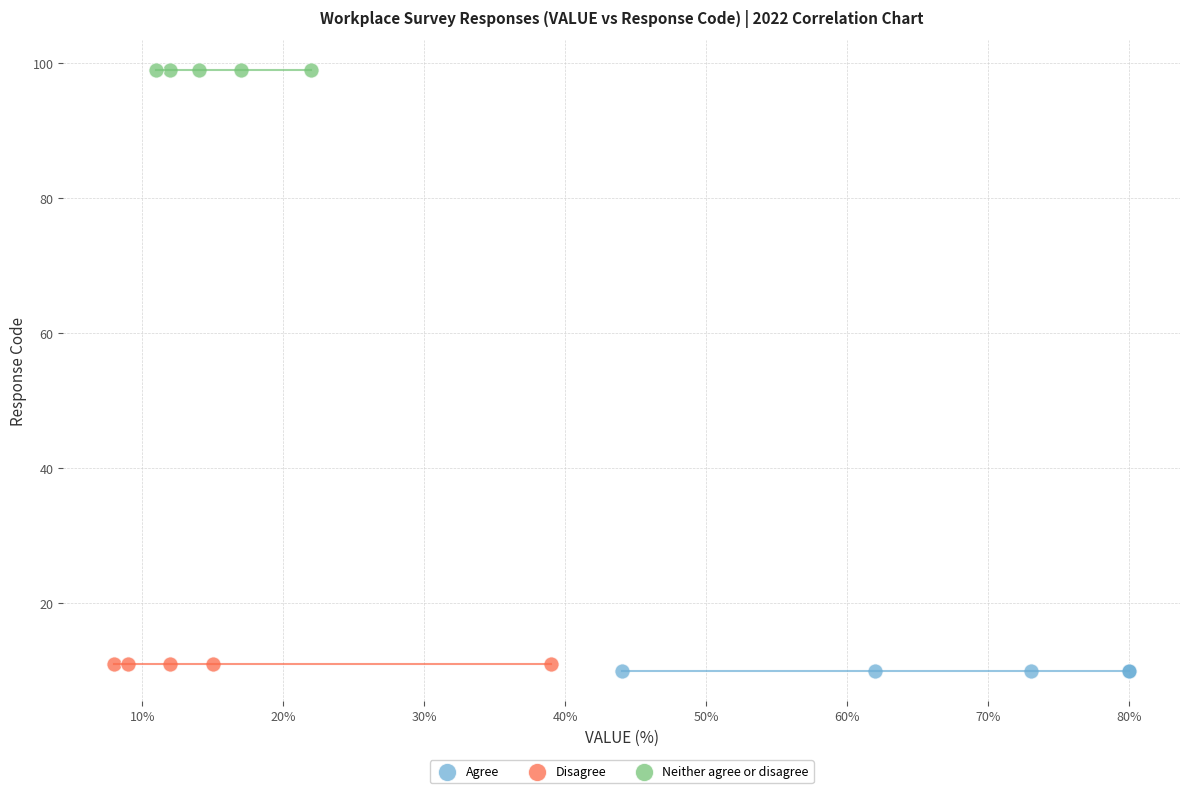

What are all the series names shown in the legend?

Agree, Disagree, Neither agree or disagree